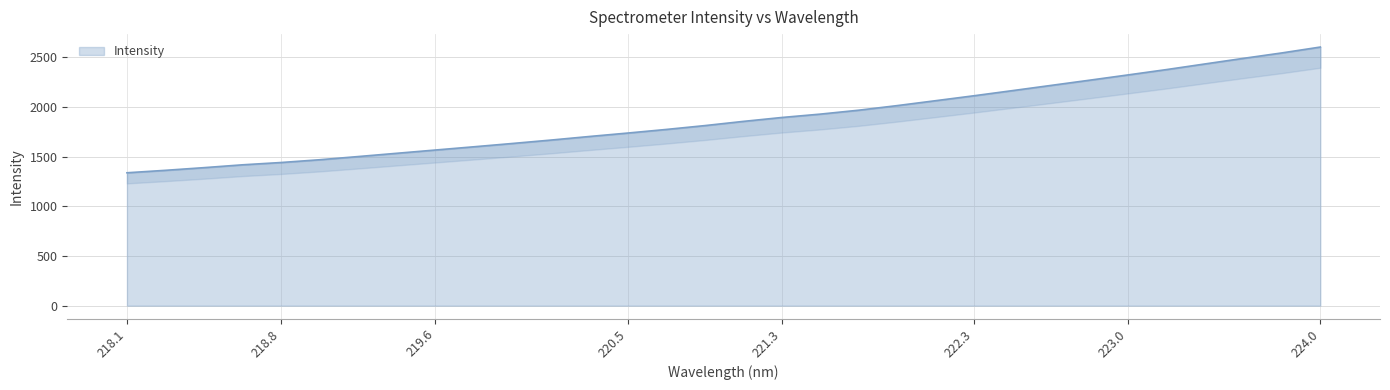

At which label does Intensity reach its peak?

224.0